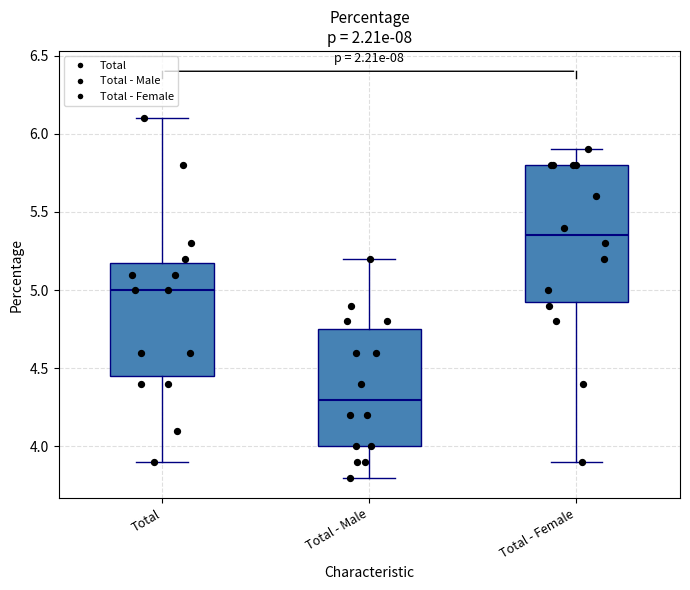

Reading left to right, transcribe this box plot: for each box, give where its median line is, the range the box spans, and where its two whiskers end, as read against the y-axis. The values are not printed on the chart, so give them approximately, as read against the axis.

Total: median 5.00, box 4.45 to 5.20, whiskers 3.90 to 6.10
Total - Male: median 4.30, box 4.00 to 4.75, whiskers 3.80 to 5.20
Total - Female: median 5.35, box 4.95 to 5.80, whiskers 3.90 to 5.90